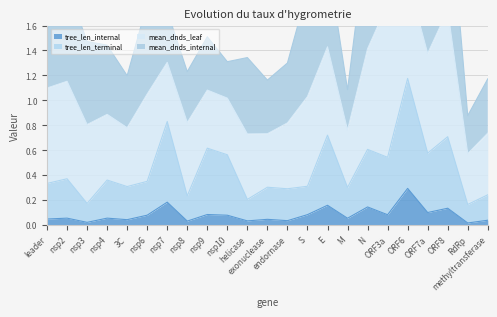

What is the difference between the tree_len_terminal values at ORF7a and nsp6?

0.2